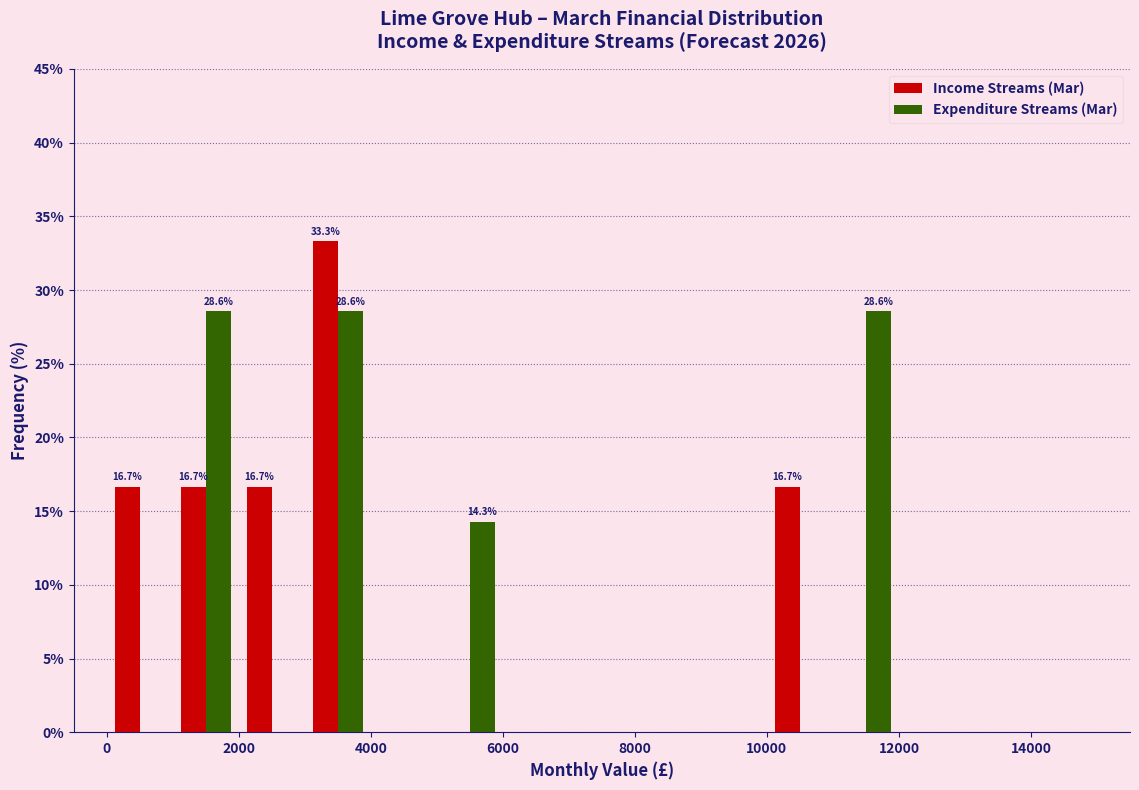

In the Income Streams (Mar) series, which range on the x-axis has the tallest bar?

3000 to 4000